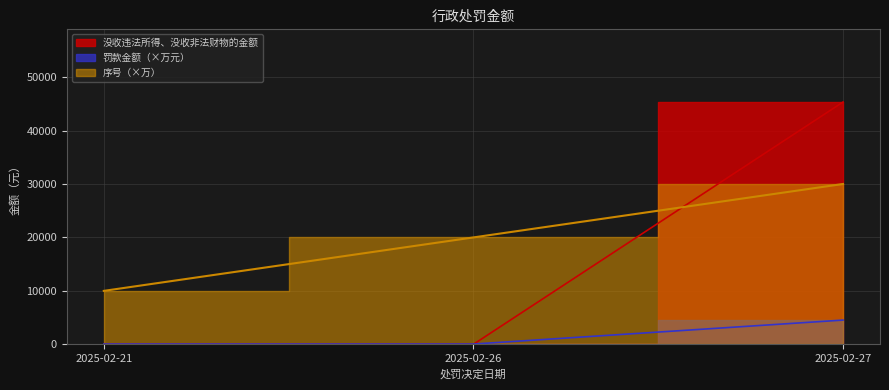

Which series has the largest total across all categories?

序号